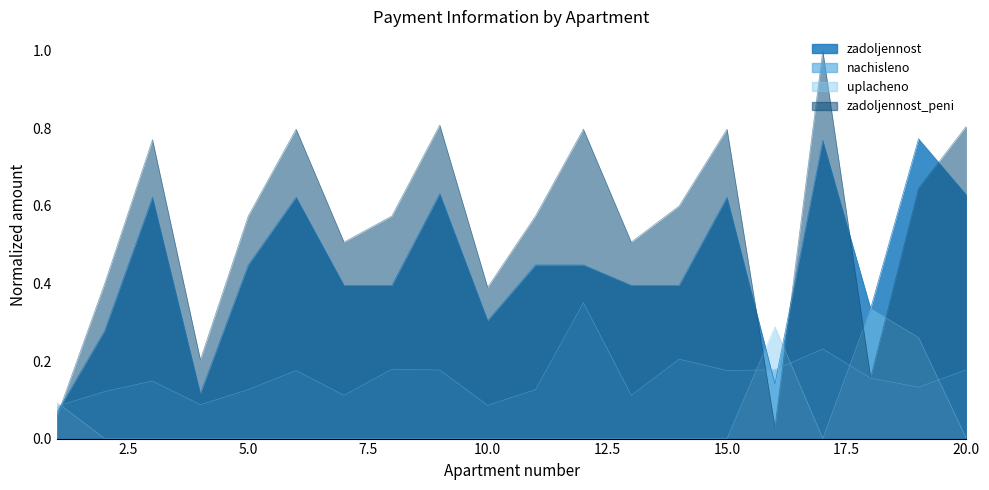

Rank the series at 14 from lowest to highest value.

uplacheno, nachisleno, zadoljennost, zadoljennost_peni